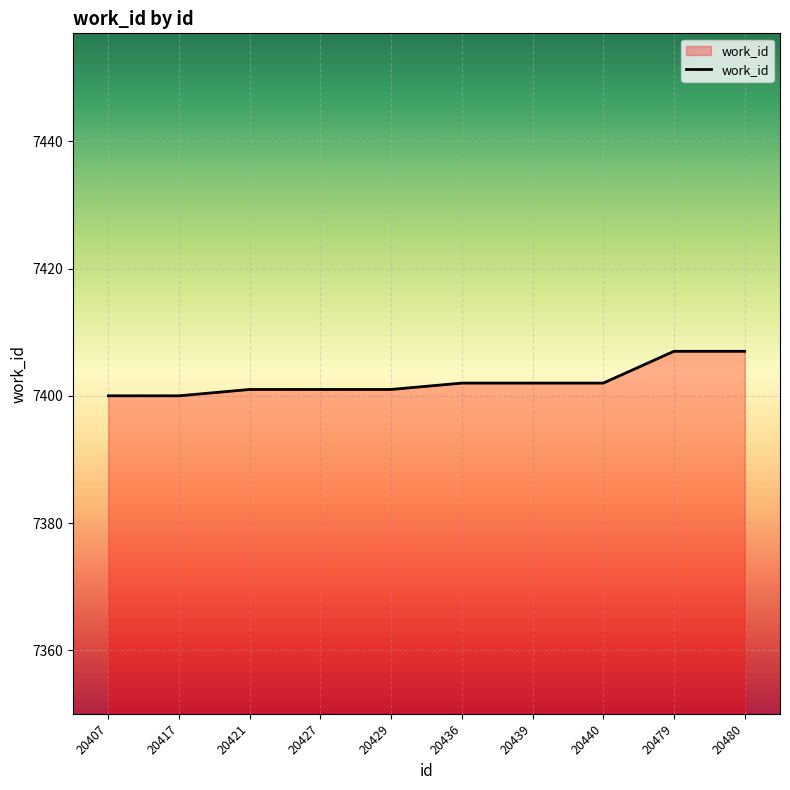

The value at 20480 is 9847. True or false?

False